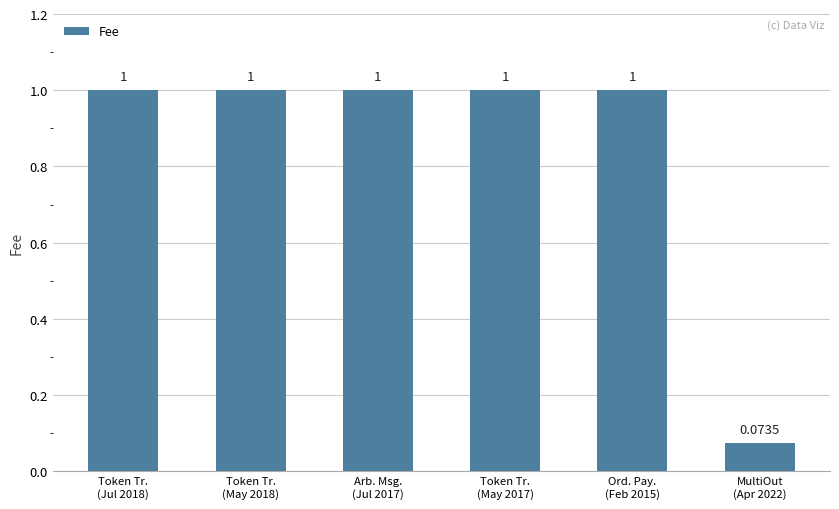

Are the bars grouped side by side (vs. stacked)?

No